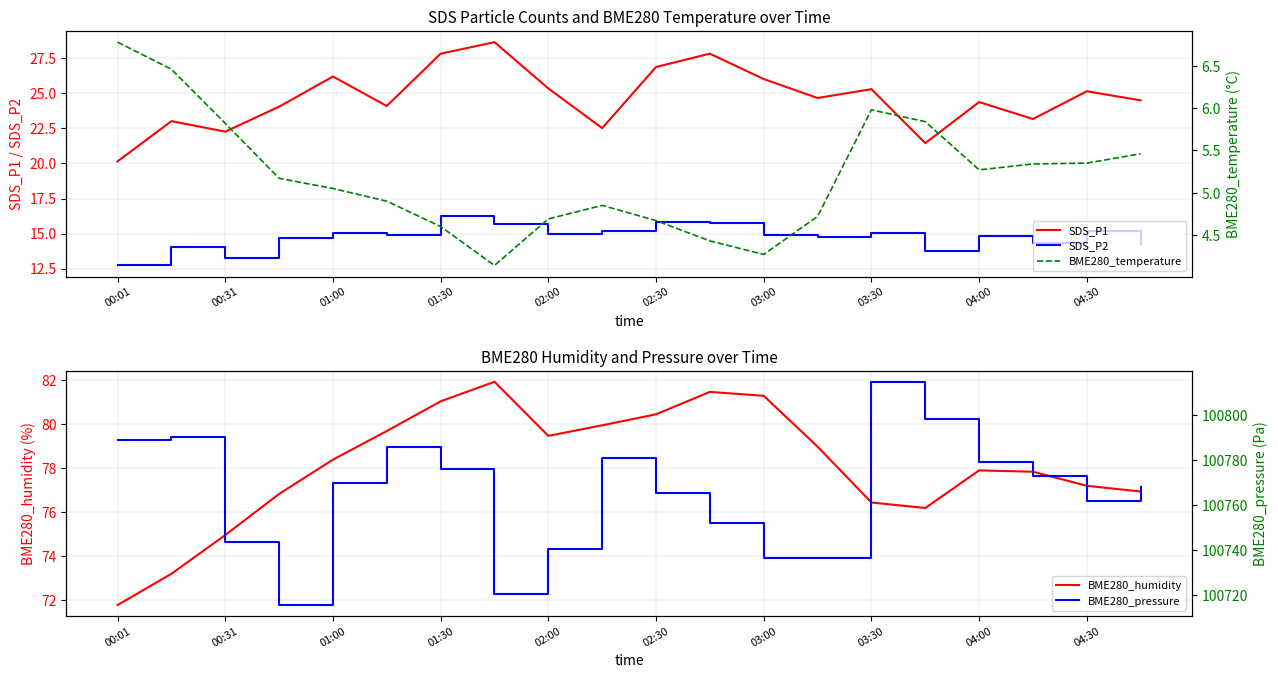

Which series has the widest spread of values?

BME280_pressure